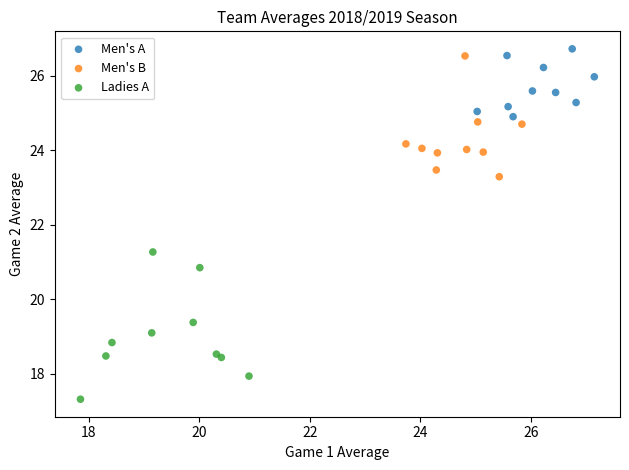

Which series reaches the minimum Y coordinate?

Ladies A